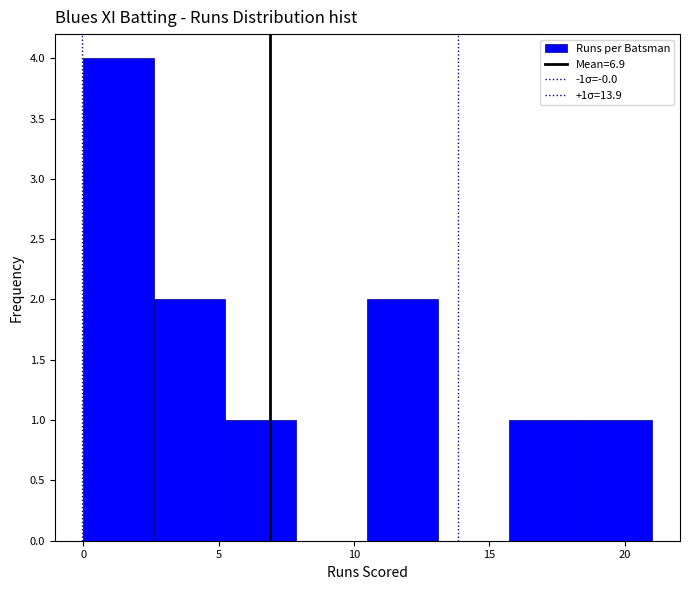

Which range on the x-axis has the tallest bar?

0.0 to 2.5